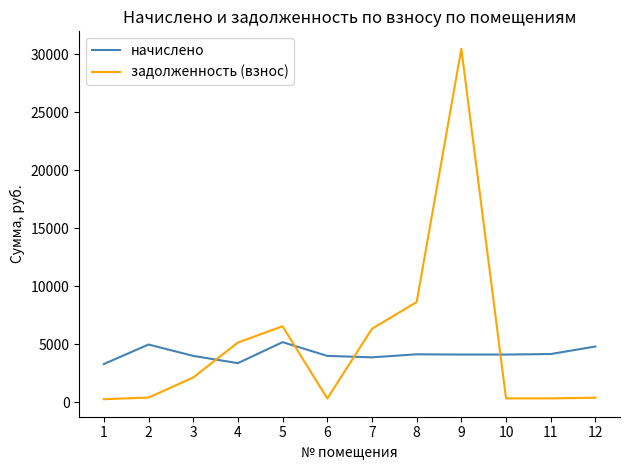

Is it true that начислено equals 3883.3 at 7?

True